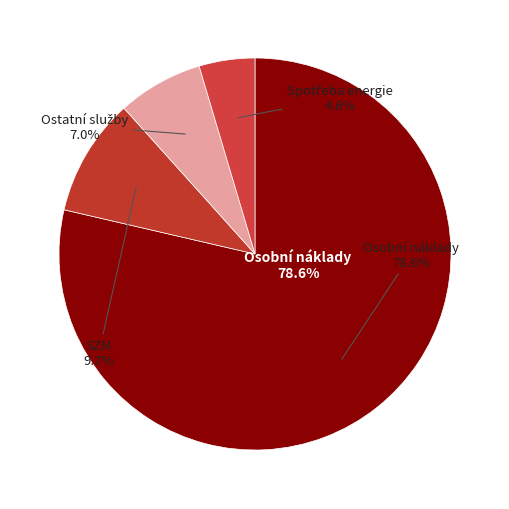

Is the sum of Osobní náklady and Opravy a udržování greater than half?

Yes